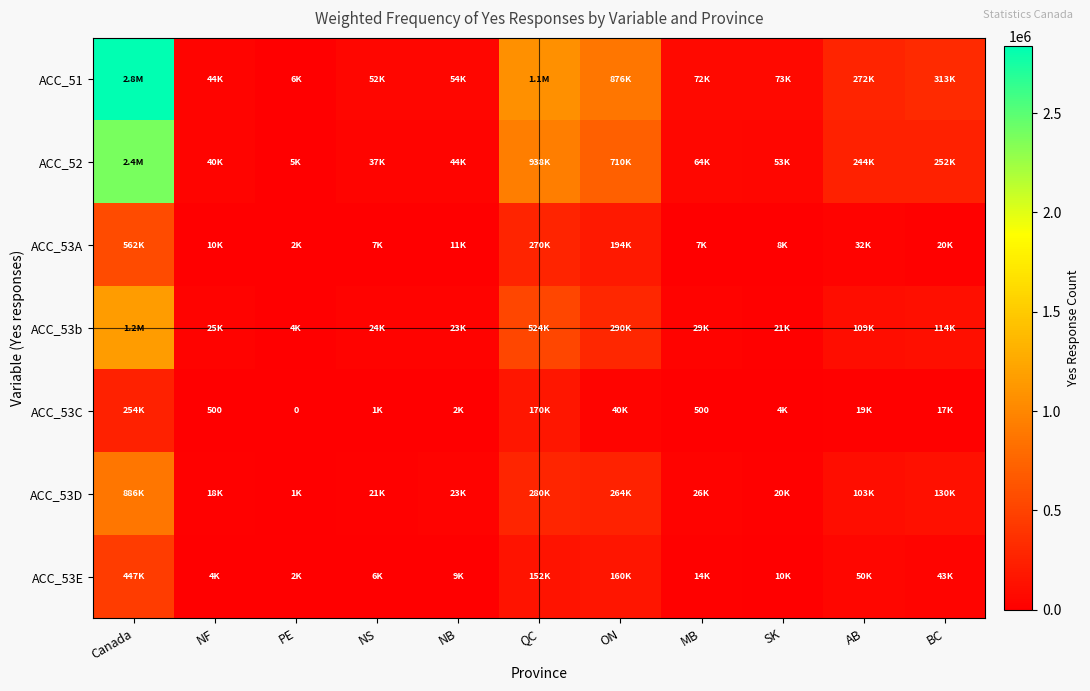

The ACC_52 series shows 7770 at NS. True or false?

False